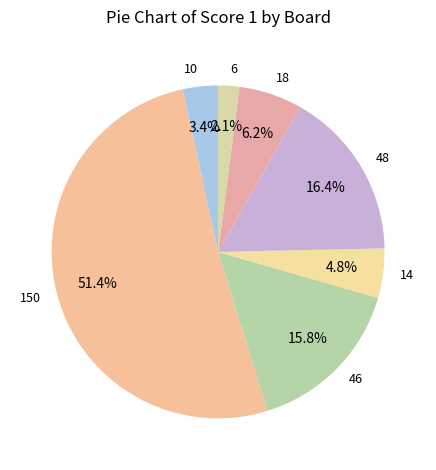

Rank the categories by value from highest to lowest.

150, 48, 46, 18, 14, 10, 6